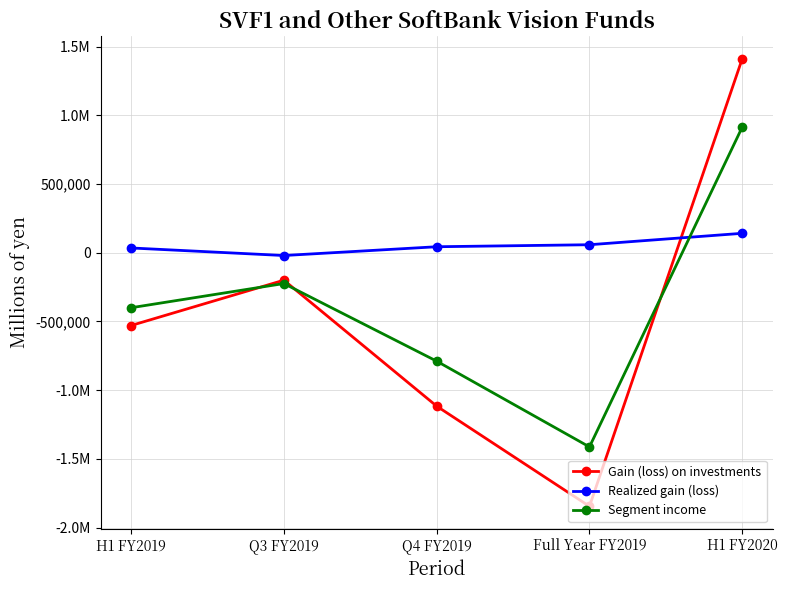

What is the spread (max minus min) of values at Full Year FY2019?

1903207